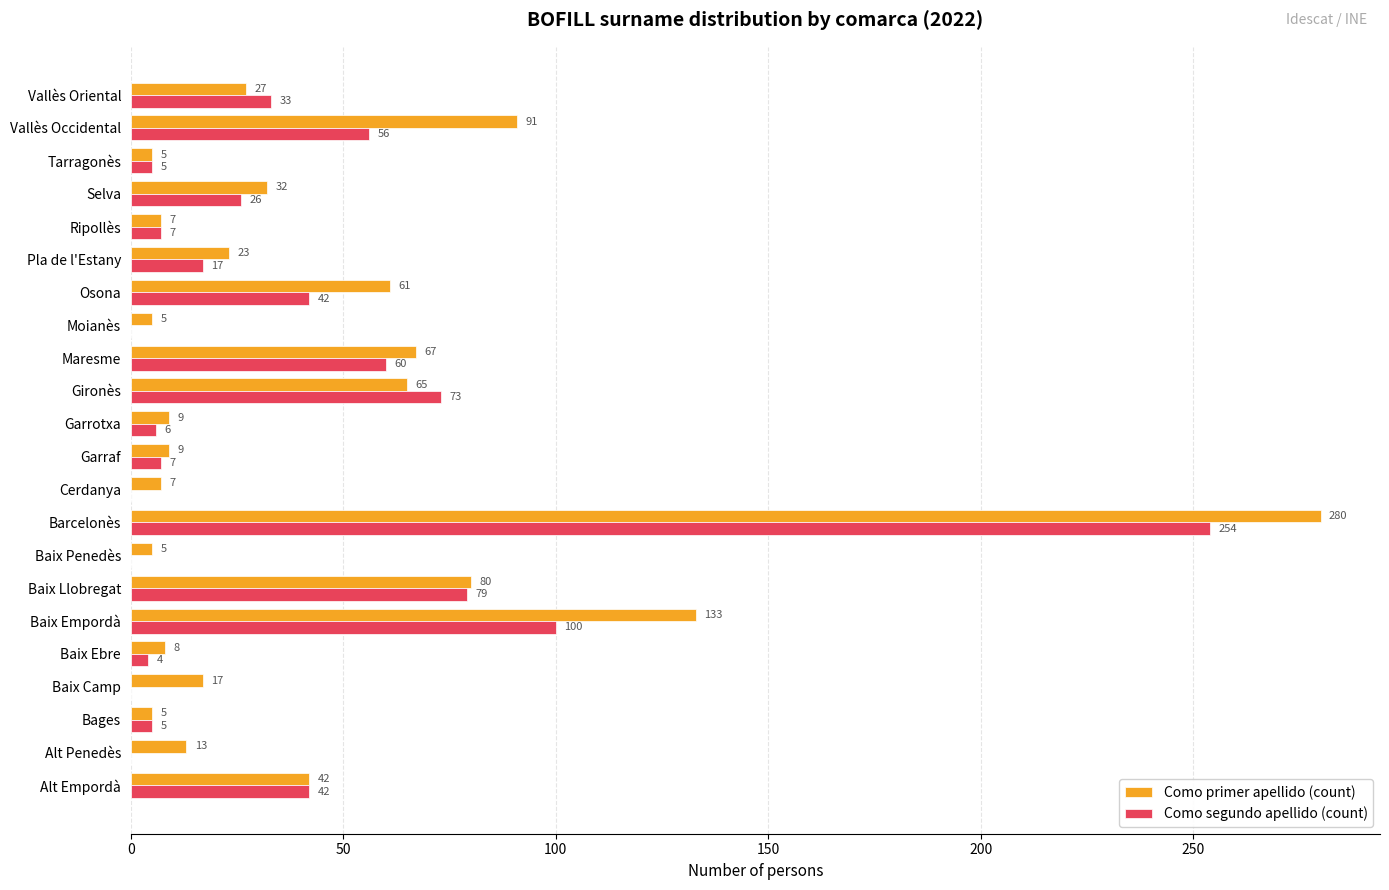

At which category is the sum across all series the highest?

Barcelonès